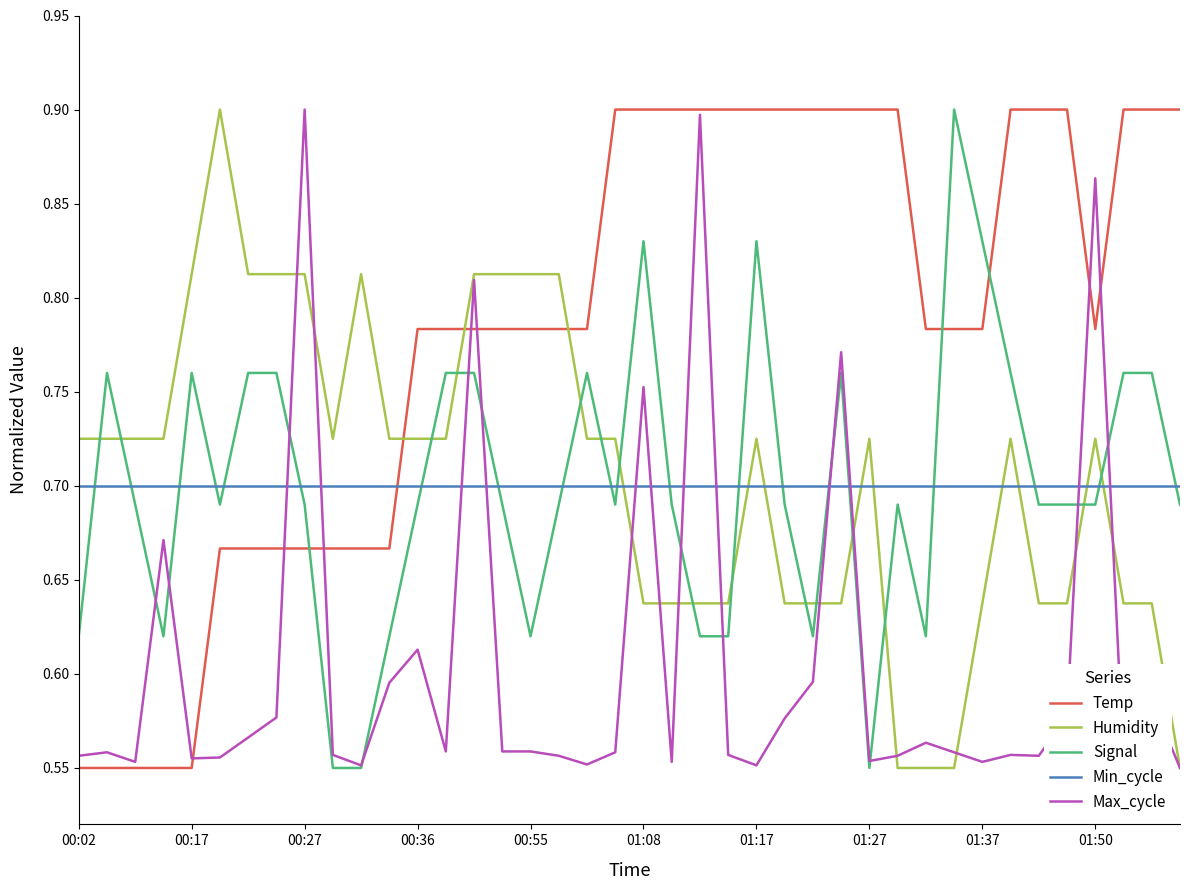

Which series has the largest total across all categories?

Temp